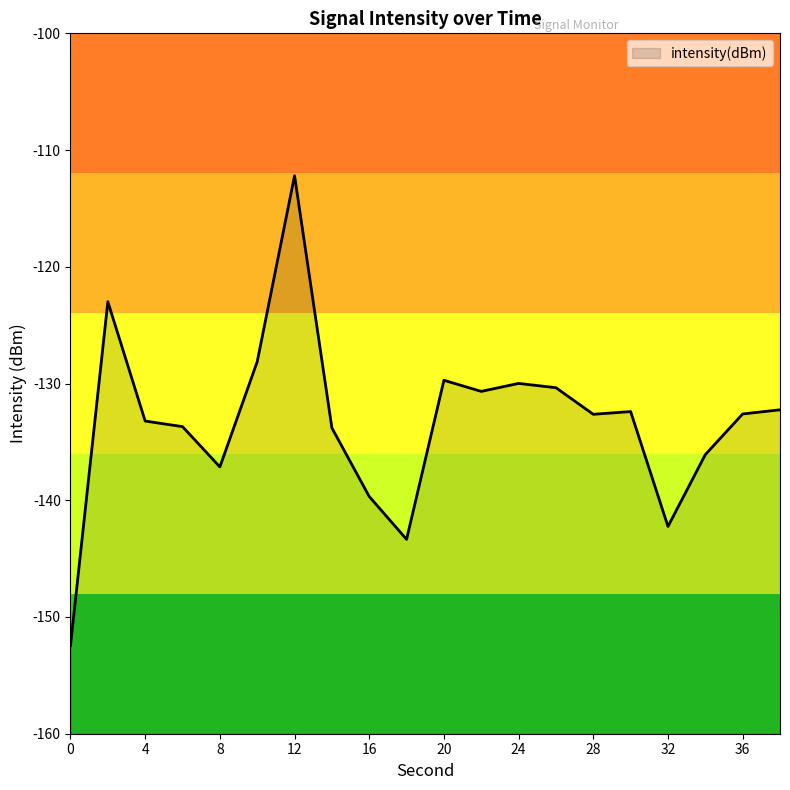

The value at 24 is -130.0. True or false?

True